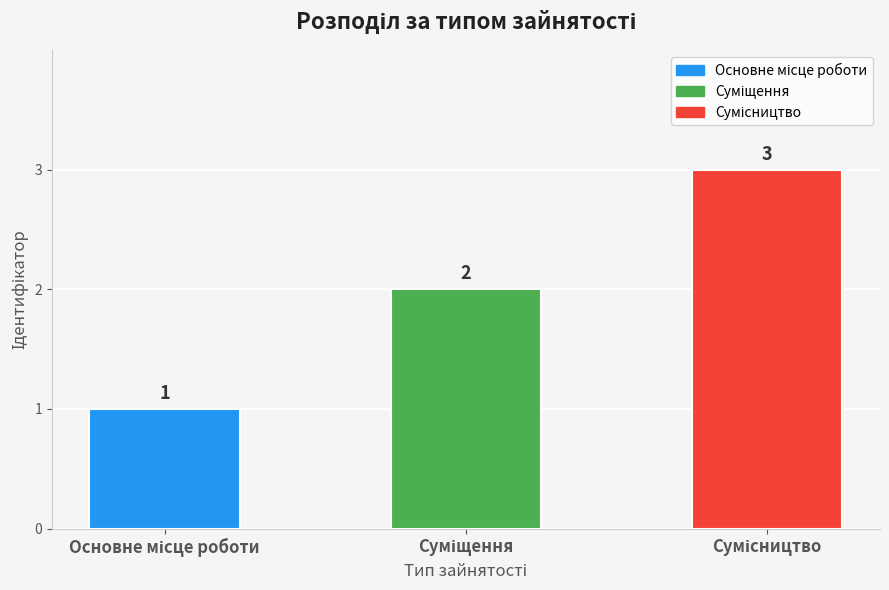

How many values are between 1 and 3?

3